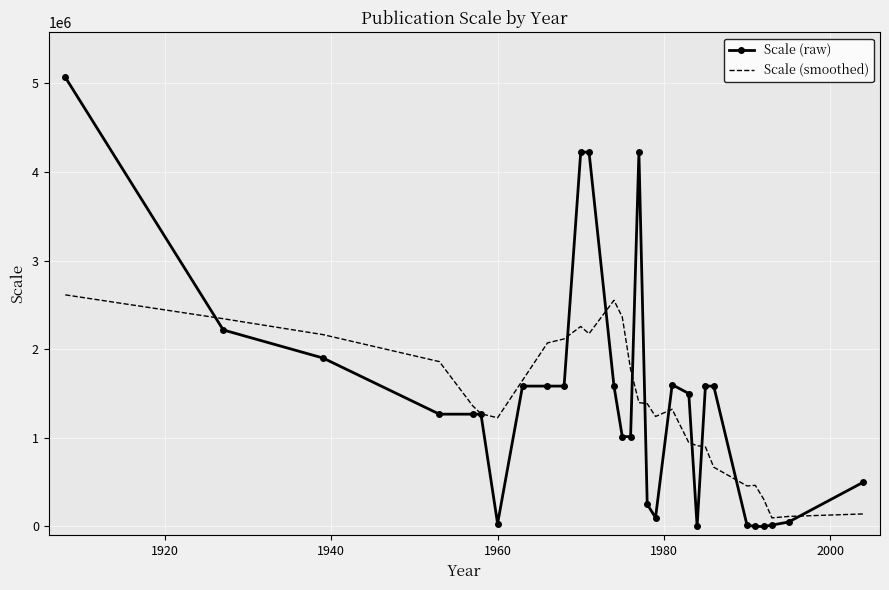

What is the sum of all Scale (raw) values?

41255680.0